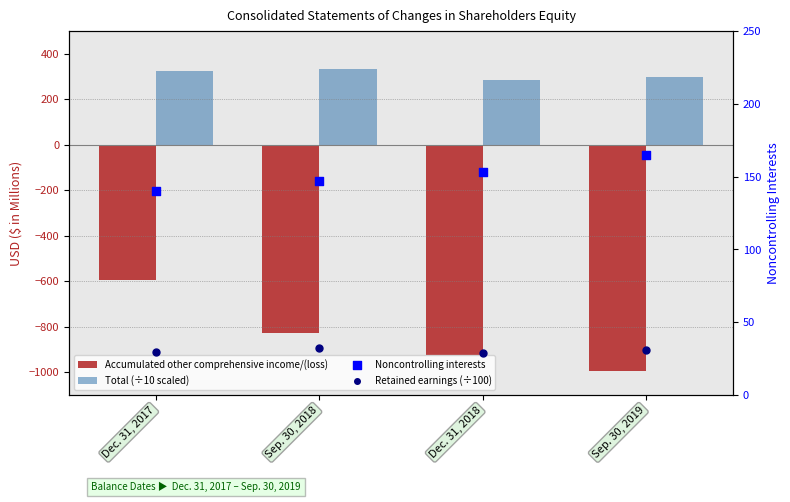

At which category is the sum across all series the highest?

Dec. 31, 2017